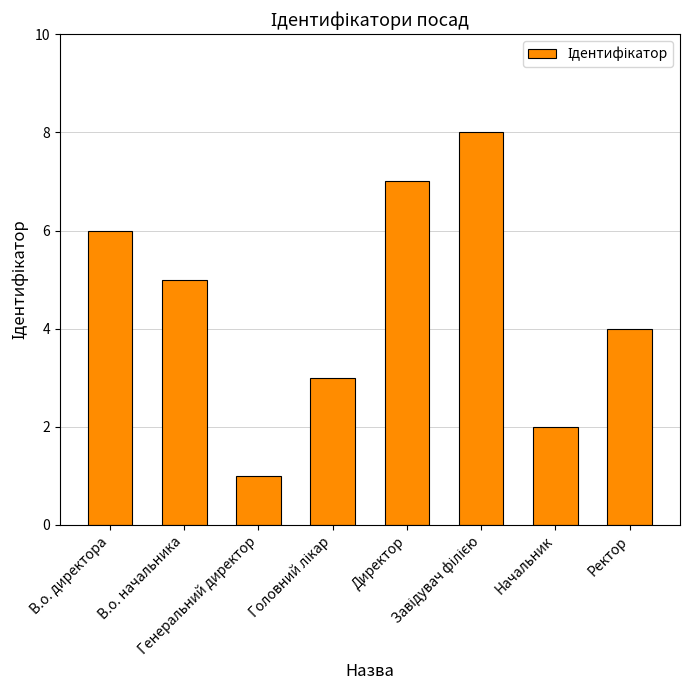

What is the difference between the maximum and second lowest values?

6